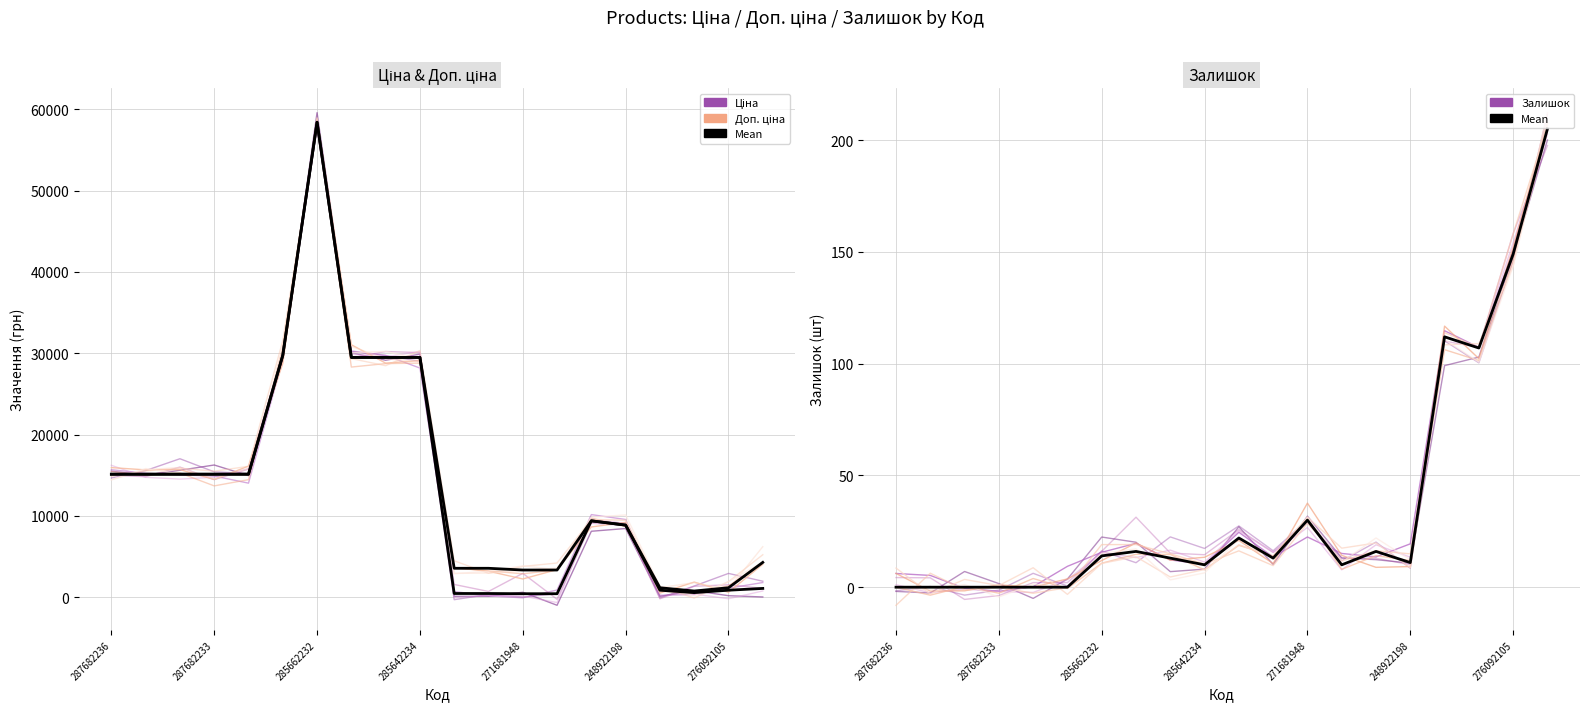

Does the chart have visible grid lines?

Yes